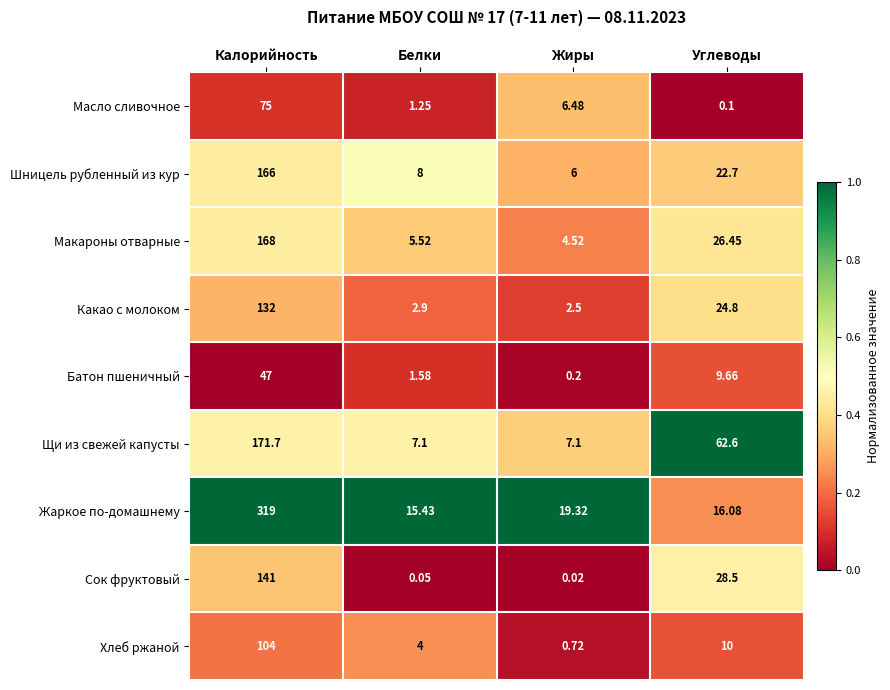

List the series in order of their peak value, highest first.

Жаркое по-домашнему, Щи из свежей капусты, Макароны отварные, Шницель рубленный из кур, Сок фруктовый, Какао с молоком, Хлеб ржаной, Масло сливочное, Батон пшеничный